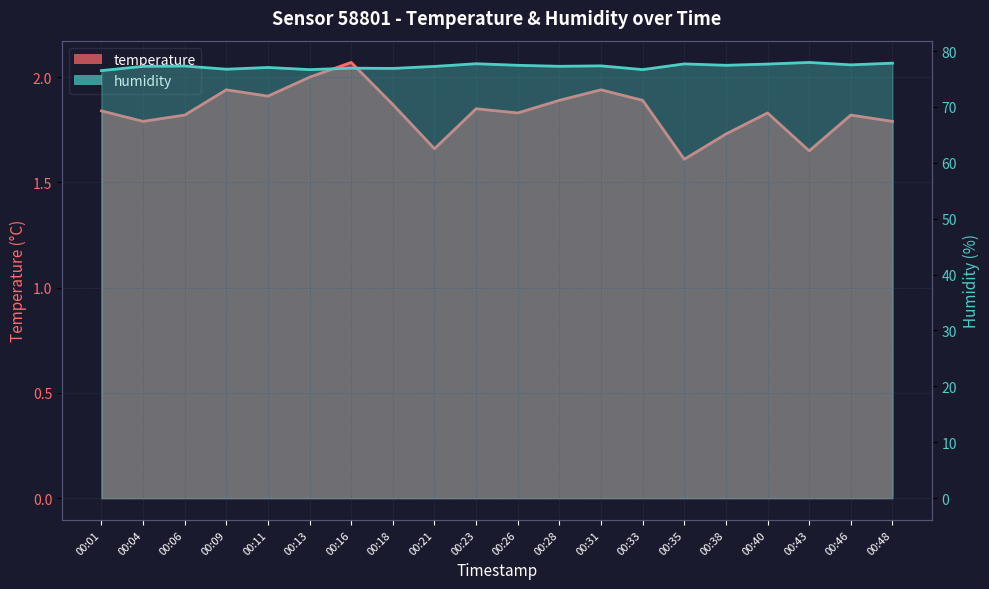

What are all the series names shown in the legend?

temperature, humidity